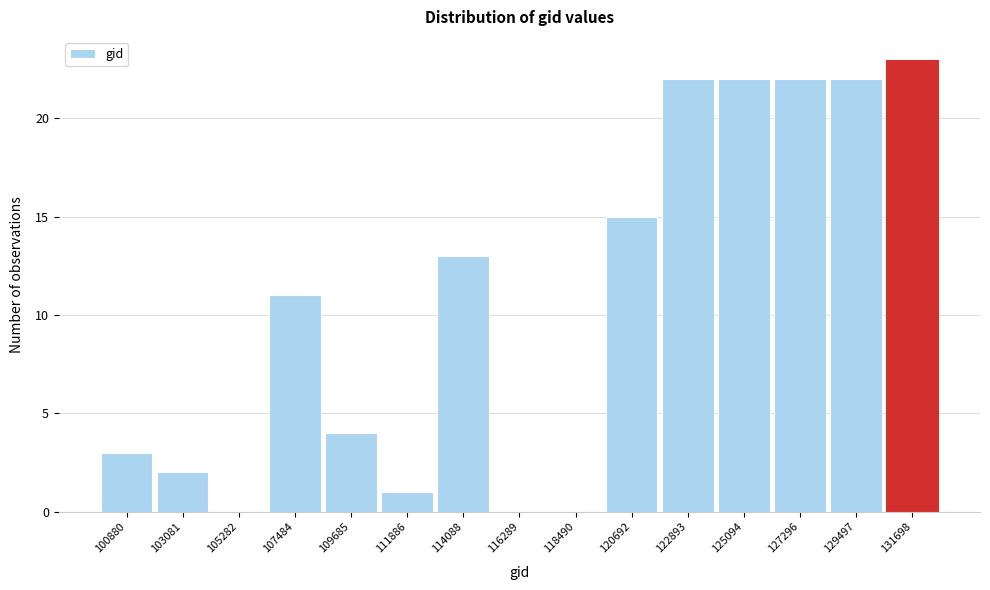

Reading left to right, list all the values displayed in this chart.

100880=3	103081=2	105282=0	107484=11	109685=4	111886=1	114088=13	116289=0	118490=0	120692=15	122893=22	125094=22	127296=22	129497=22	131698=23